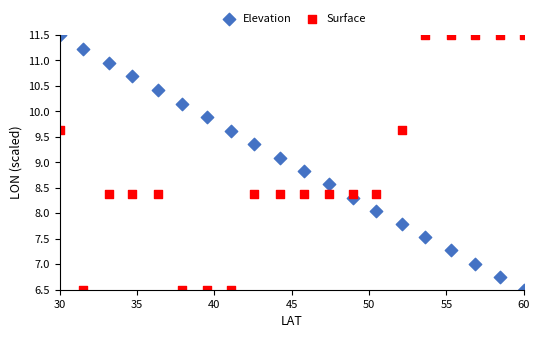

What are all the series names shown in the legend?

Elevation, Surface